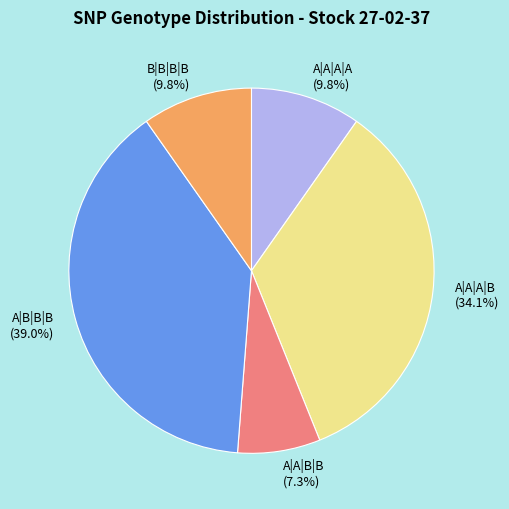

To the nearest percent, what is the average slice percentage?

20%